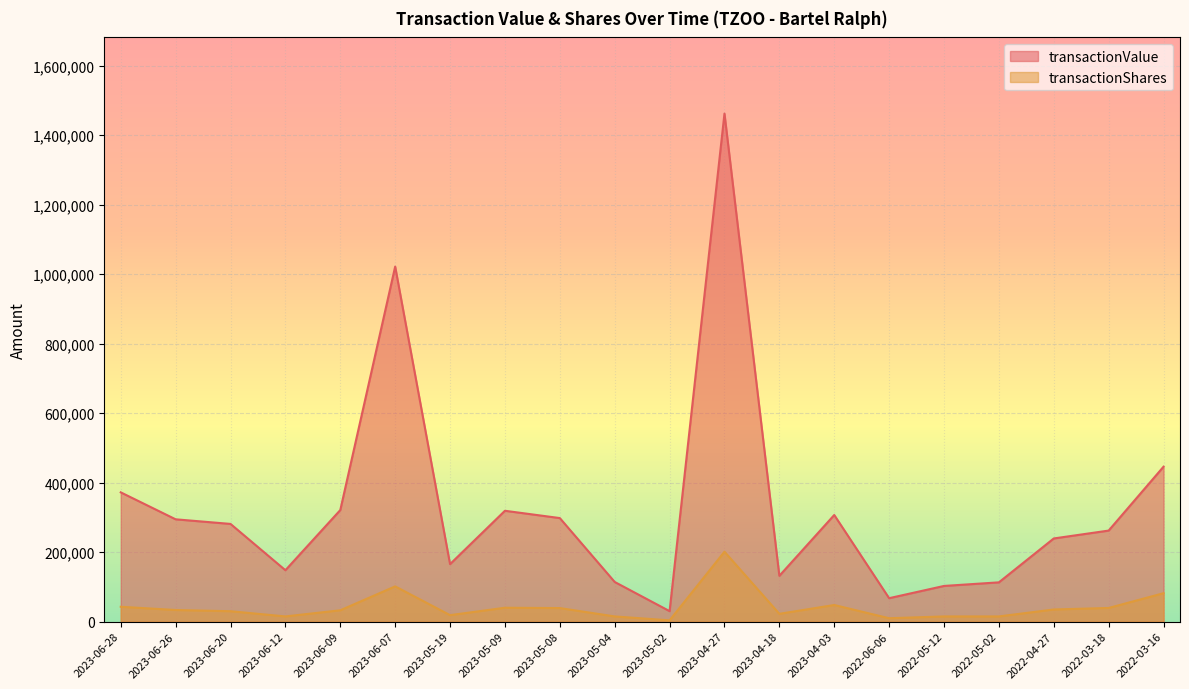

How many values in the transactionValue series are below 281175?

10